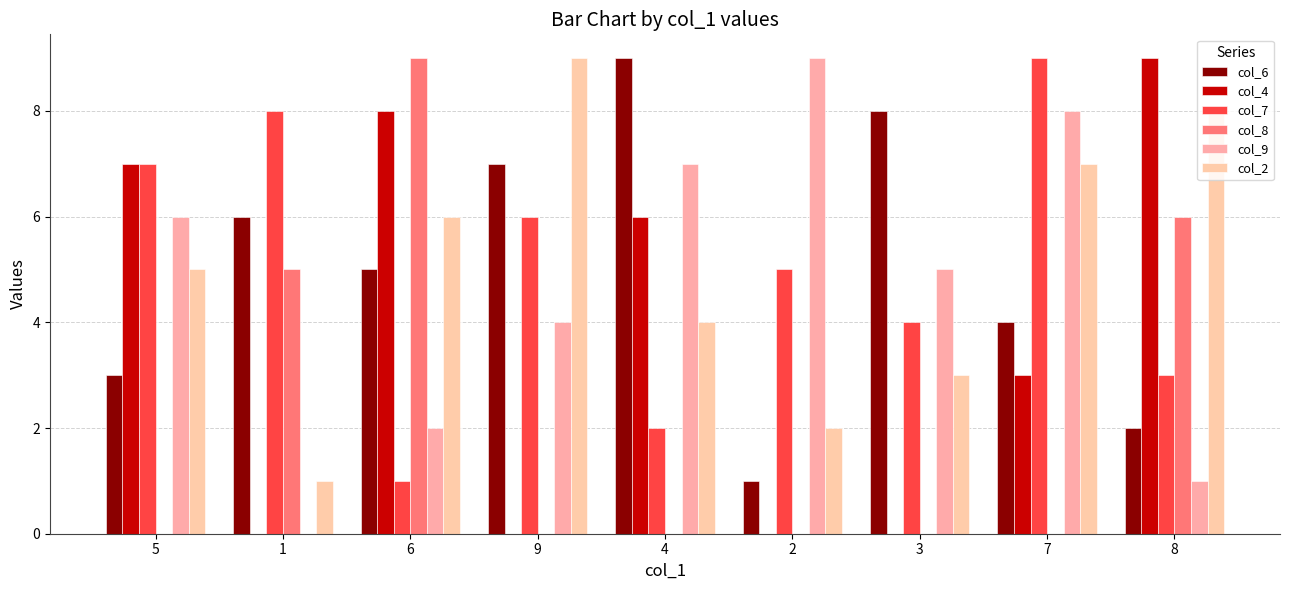

What position from the left is 4?

5